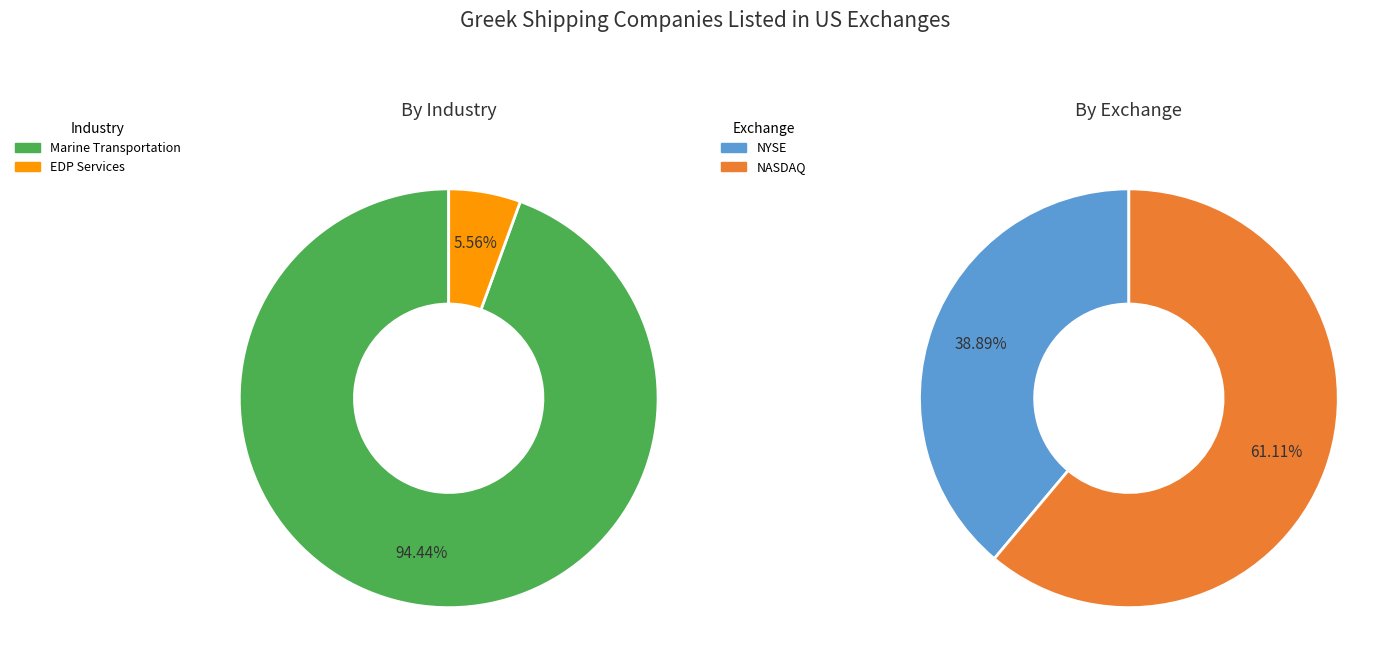

Is the sum of Marine Transportation and EDP Services greater than half?

Yes